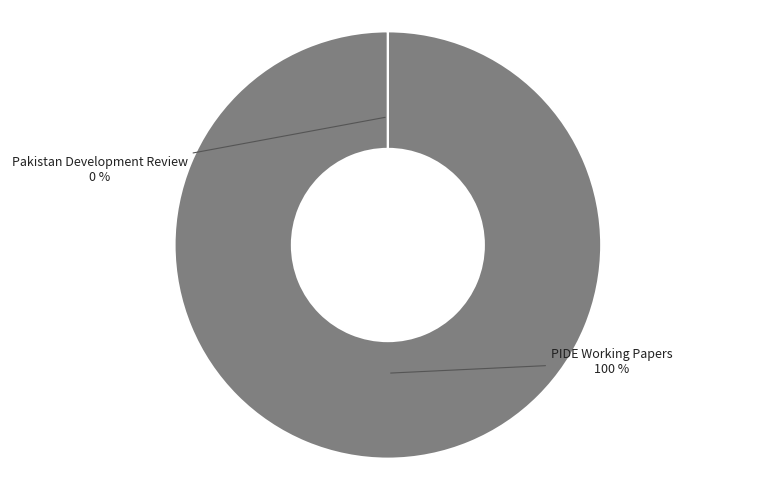

Which category accounts for the majority?

PIDE Working Papers